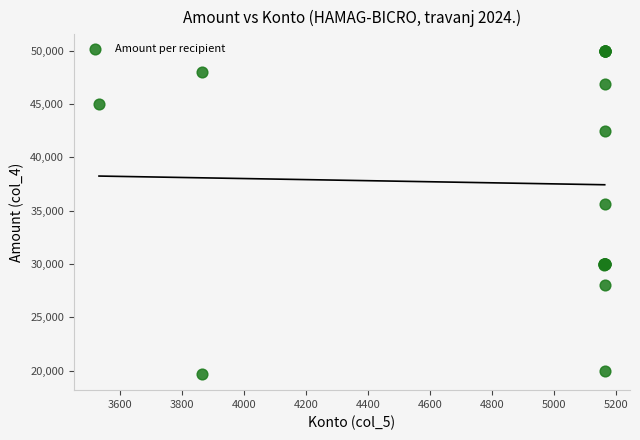

What Y value in the scatter plot is closest to 34853?

35600.0